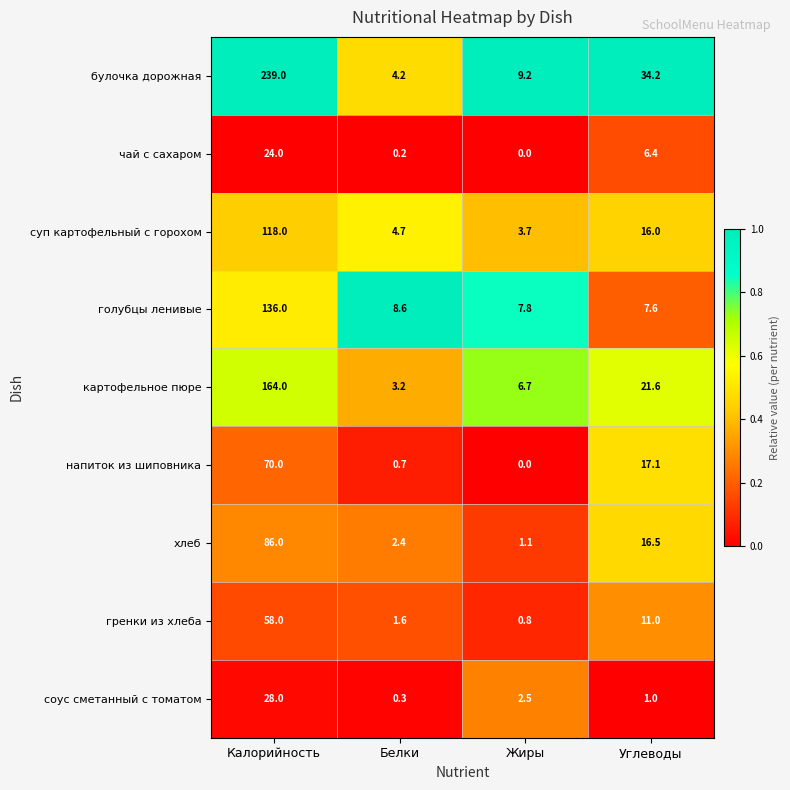

The value of соус сметанный с томатом at Жиры is 4.5. True or false?

False